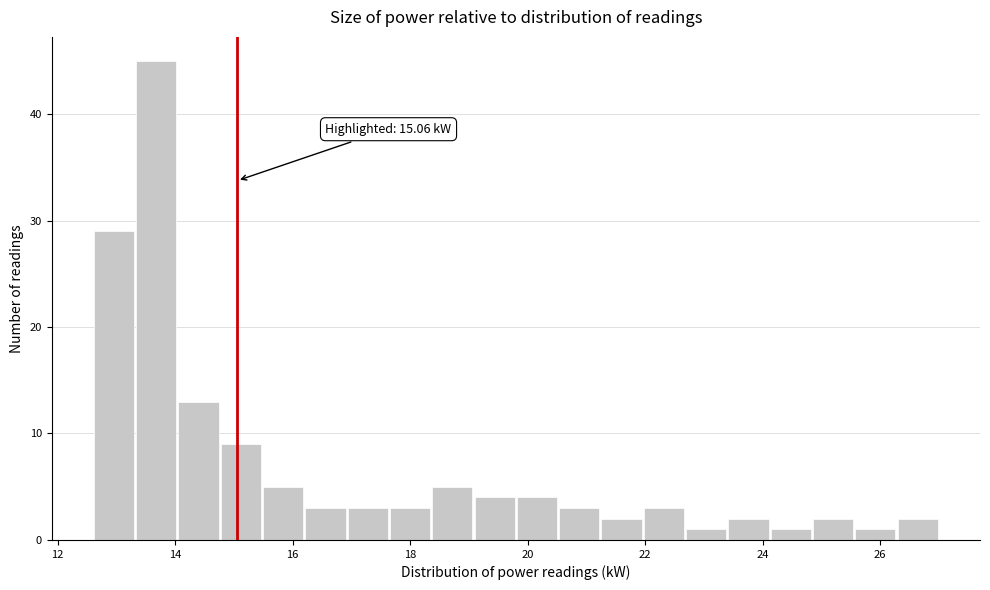

Around what value on the x-axis is the tallest bar? Give the approximate position of its centre, as read against the axis.

13.6